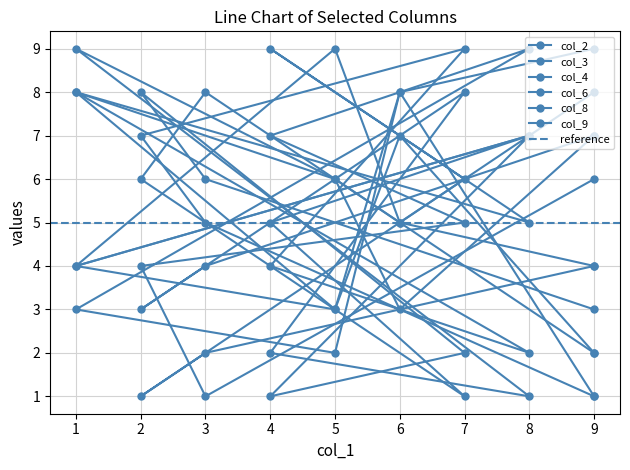

Reading left to right, transcribe all the data shown in this chart.

col_2: 9=2	3=8	2=6	7=1	4=5	8=7	1=4	5=3	6=8	9=9
col_3: 9=6	3=1	2=4	7=5	4=7	8=9	1=3	5=2	6=8	9=1
col_4: 9=7	3=4	2=3	7=8	4=2	8=1	1=9	5=6	6=5	9=4
col_6: 9=1	3=5	2=7	7=9	4=4	8=2	1=8	5=6	6=3	9=7
col_8: 9=4	3=2	2=1	7=6	4=9	8=5	1=8	5=3	6=7	9=2
col_9: 9=3	3=6	2=8	7=2	4=1	8=7	1=4	5=9	6=5	9=8